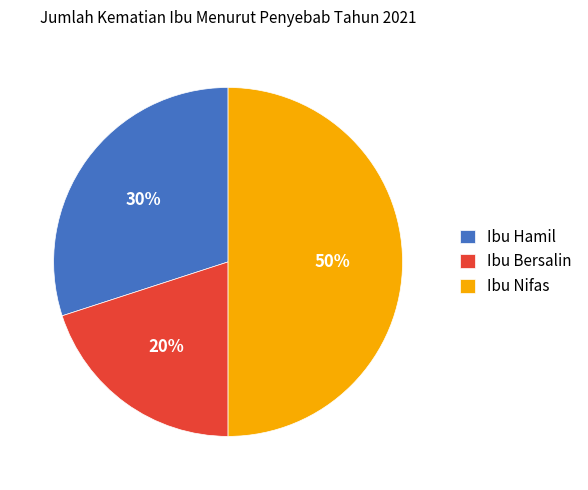

To the nearest percent, what percentage of the pie is Ibu Bersalin?

20%